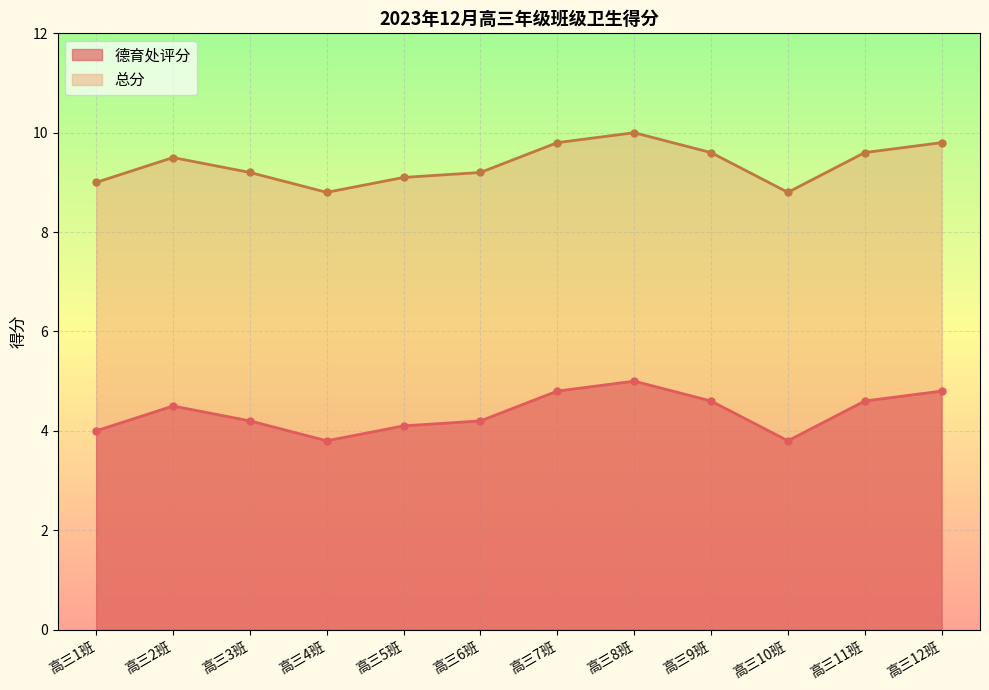

The value of 德育处评分 at 高三3班 is 4.2. True or false?

True